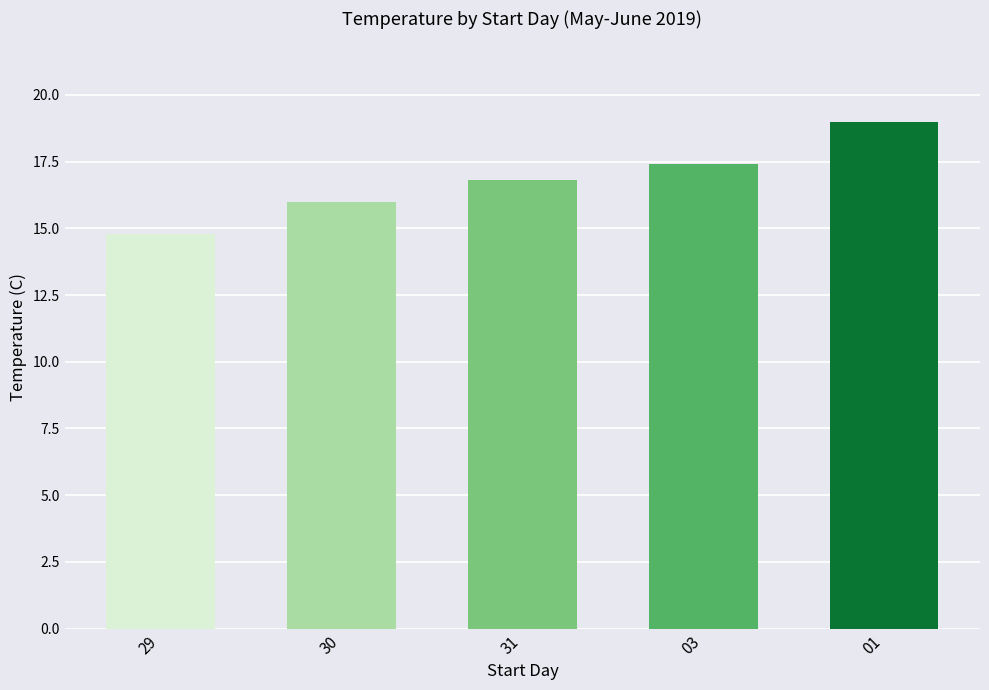

Reading left to right, what are all the values shown in this chart?

14.8	16.0	16.8	17.4	19.0